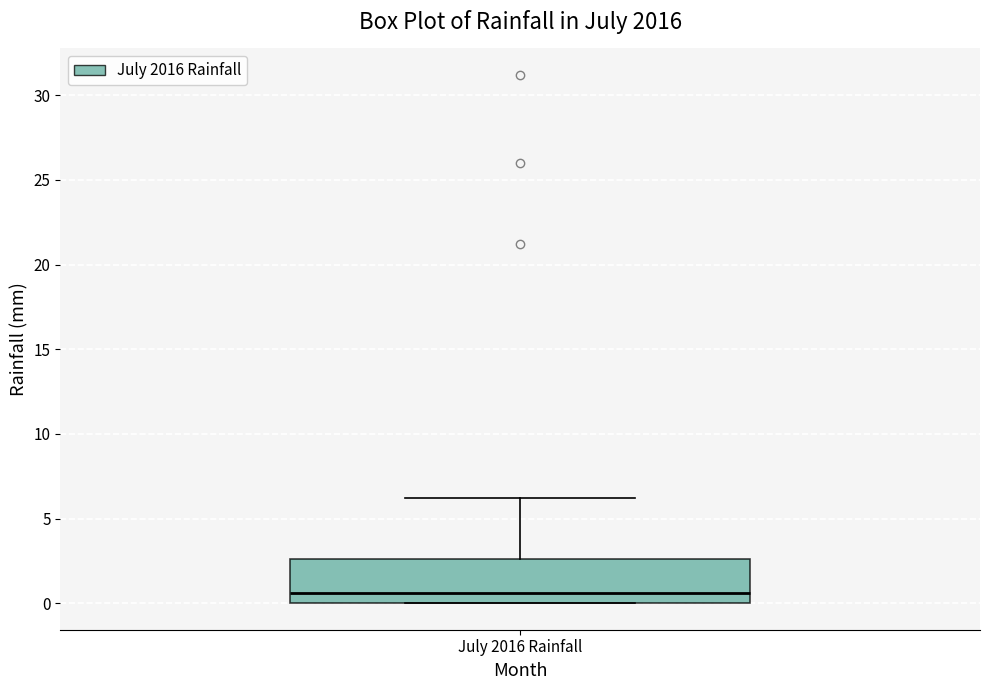

Read this box plot against the y-axis: the position of the median line, the range covered by the box, and the ends of both whiskers. The values are not printed on the chart, so give them approximately, as read against the axis.

median 0.5, box 0.0 to 2.5, whiskers 0.0 to 6.0